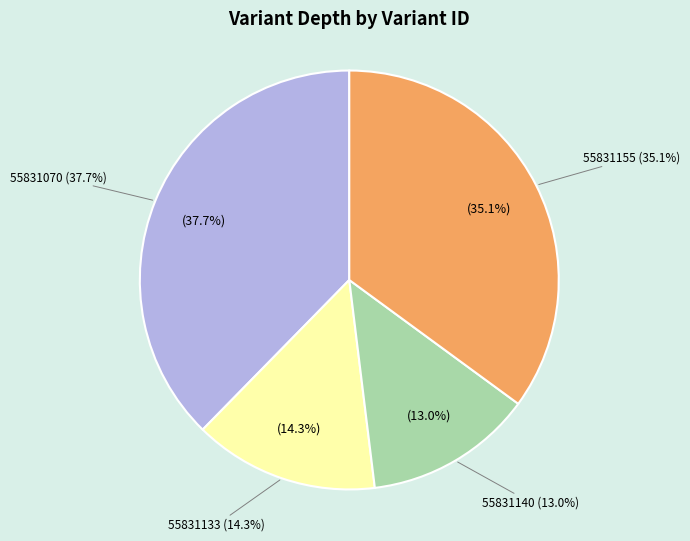

Do 55831070 and 55831133 together represent more than half of the pie?

Yes